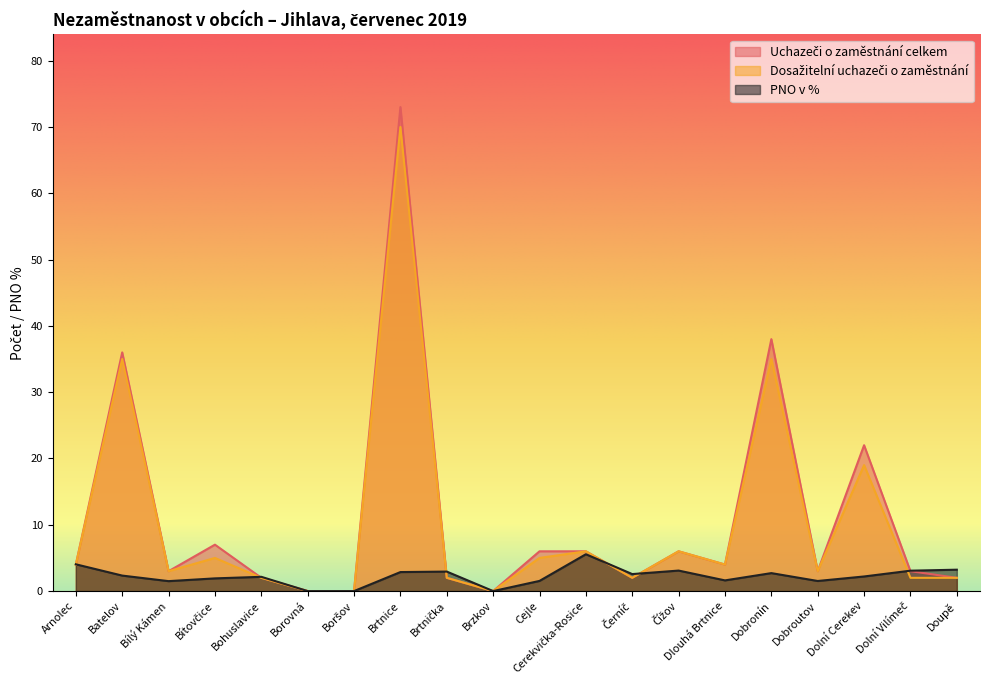

Rank the series by their maximum value, from lowest to highest.

PNO v %, Dosažitelní uchazeči o zaměstnání, Uchazeči o zaměstnání celkem